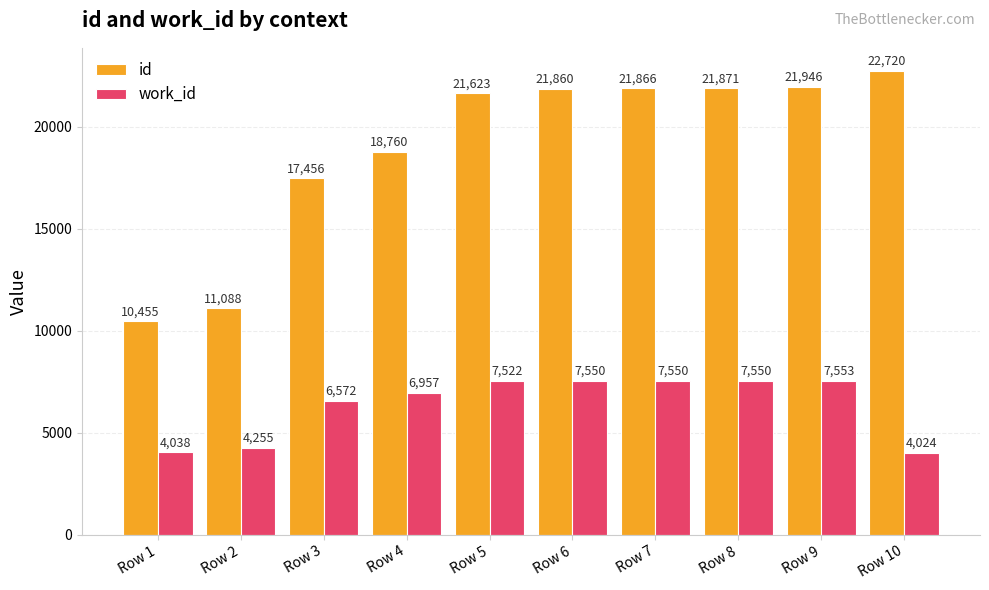

What is the sum of the work_id values at Row 6 and Row 1?

11588